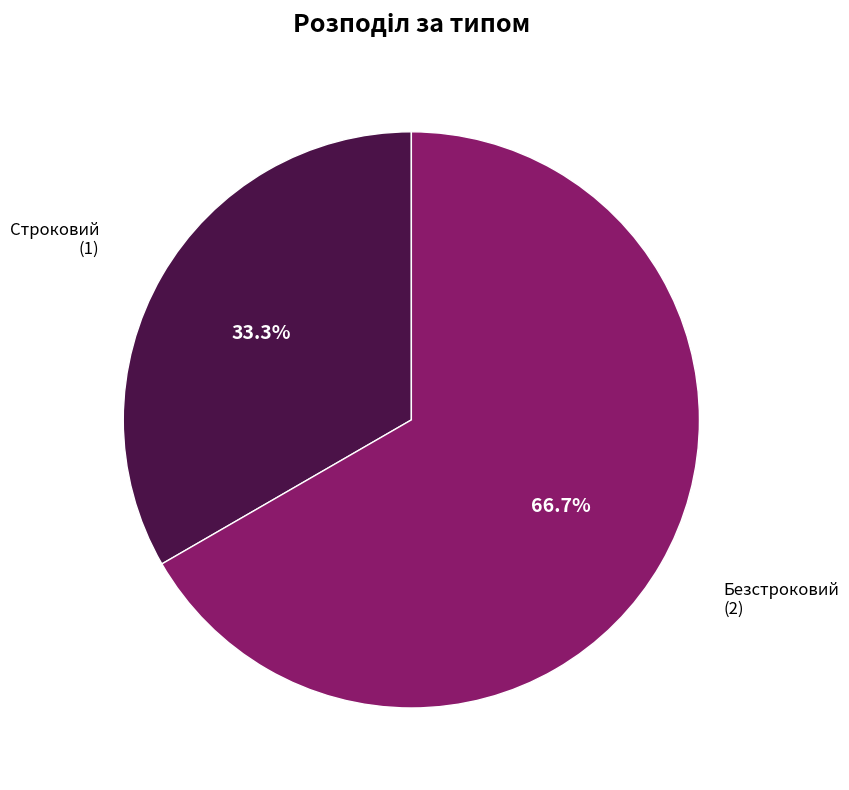

Is there a majority slice in this chart?

Yes